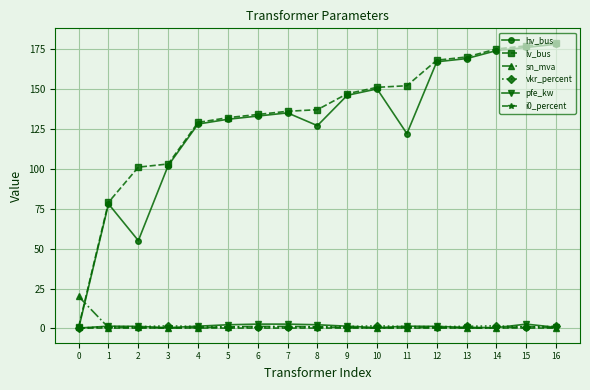

How many data points in hv_bus are less than 133?

8